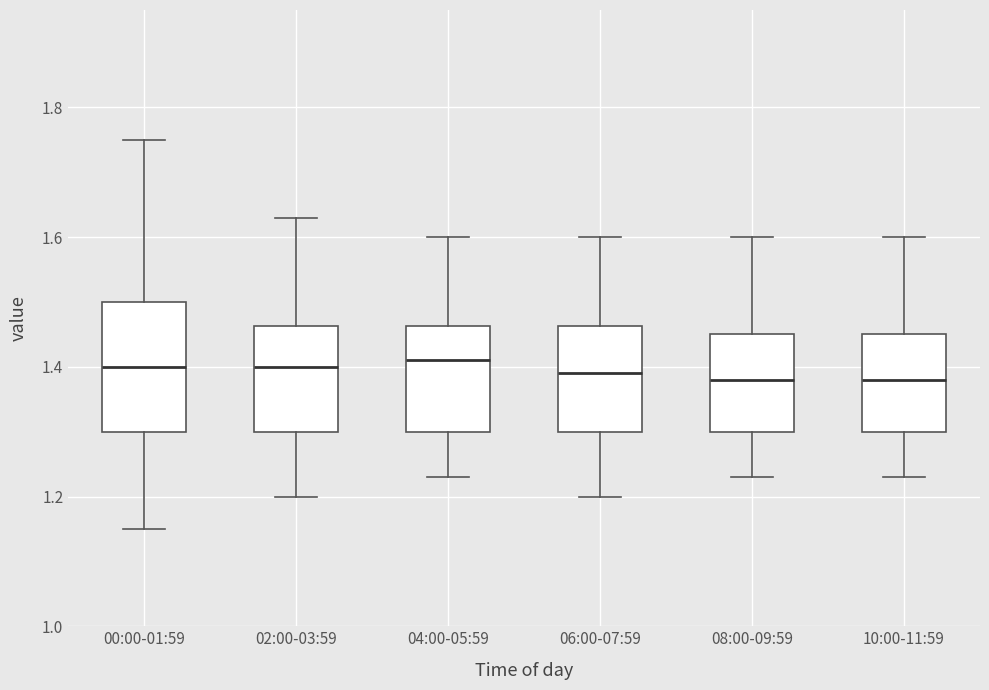

Comparing the boxes themselves (not the whiskers), which one is the tallest?

00:00-01:59